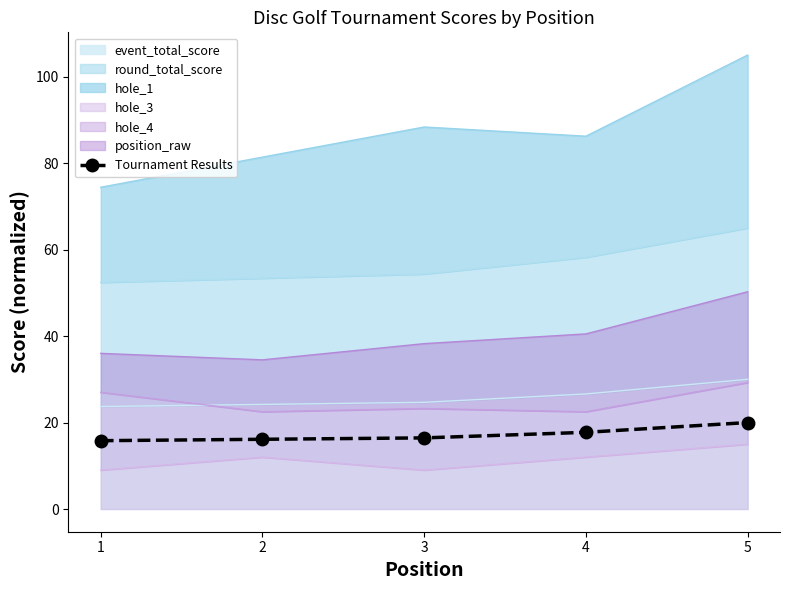

What is the approximate value at 2?

16.1